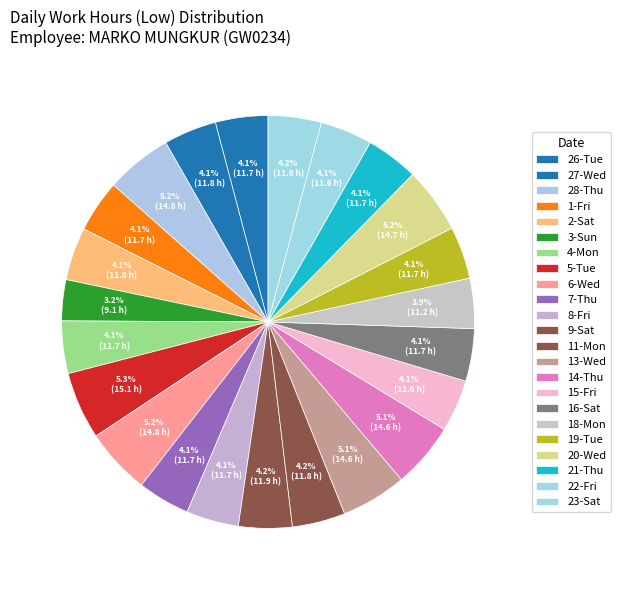

Count the number of slices in the pie.

23